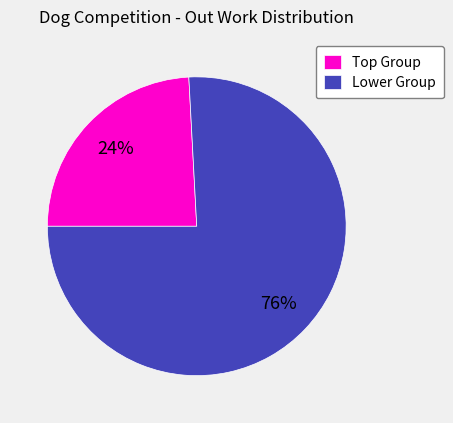

What is the largest slice in the pie chart?

Lower Group